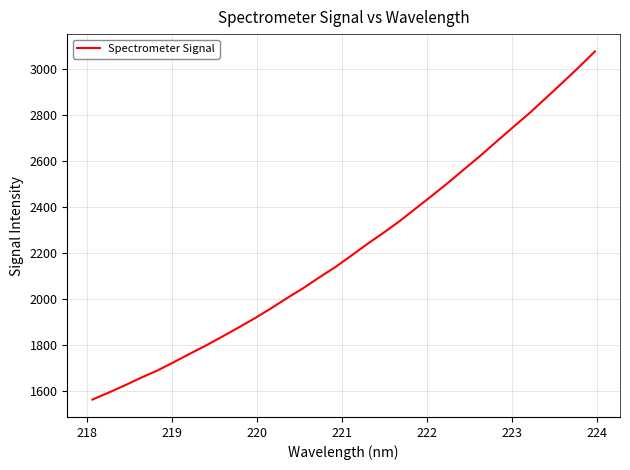

What is the difference between the maximum and minimum values?

1513.6